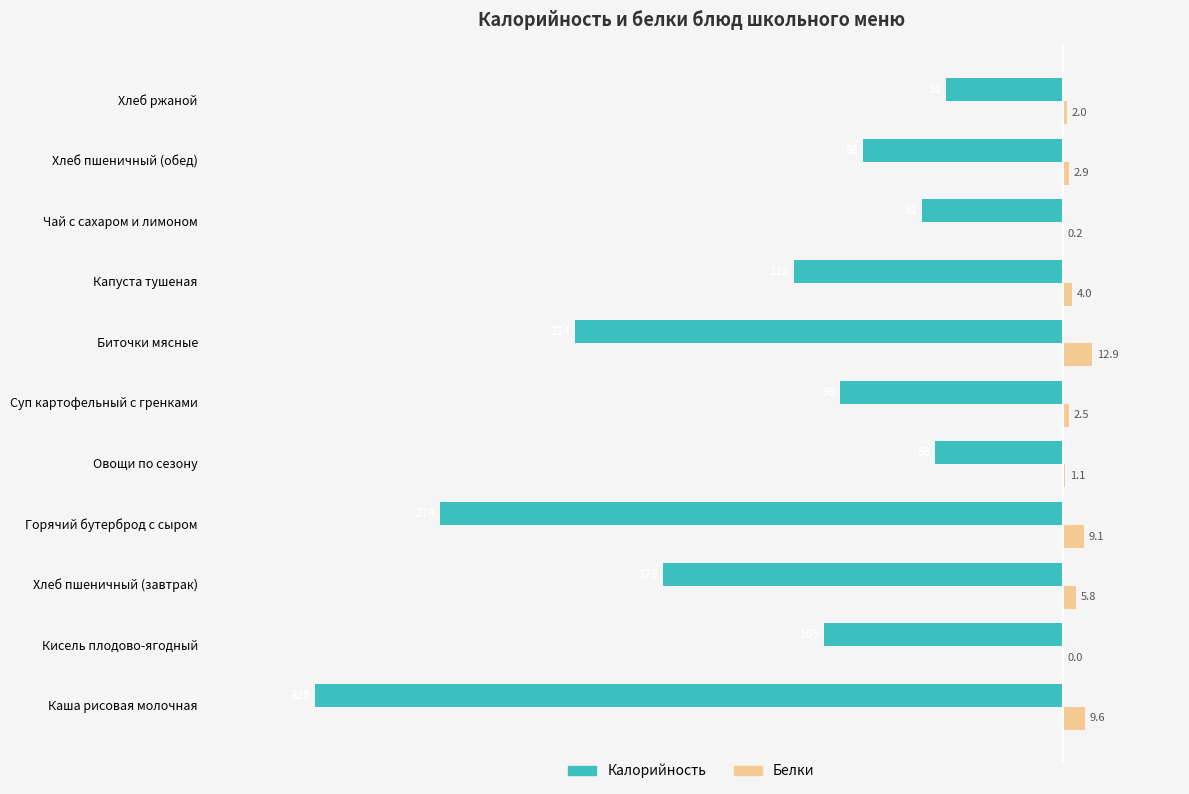

Which series has the largest total across all categories?

Белки